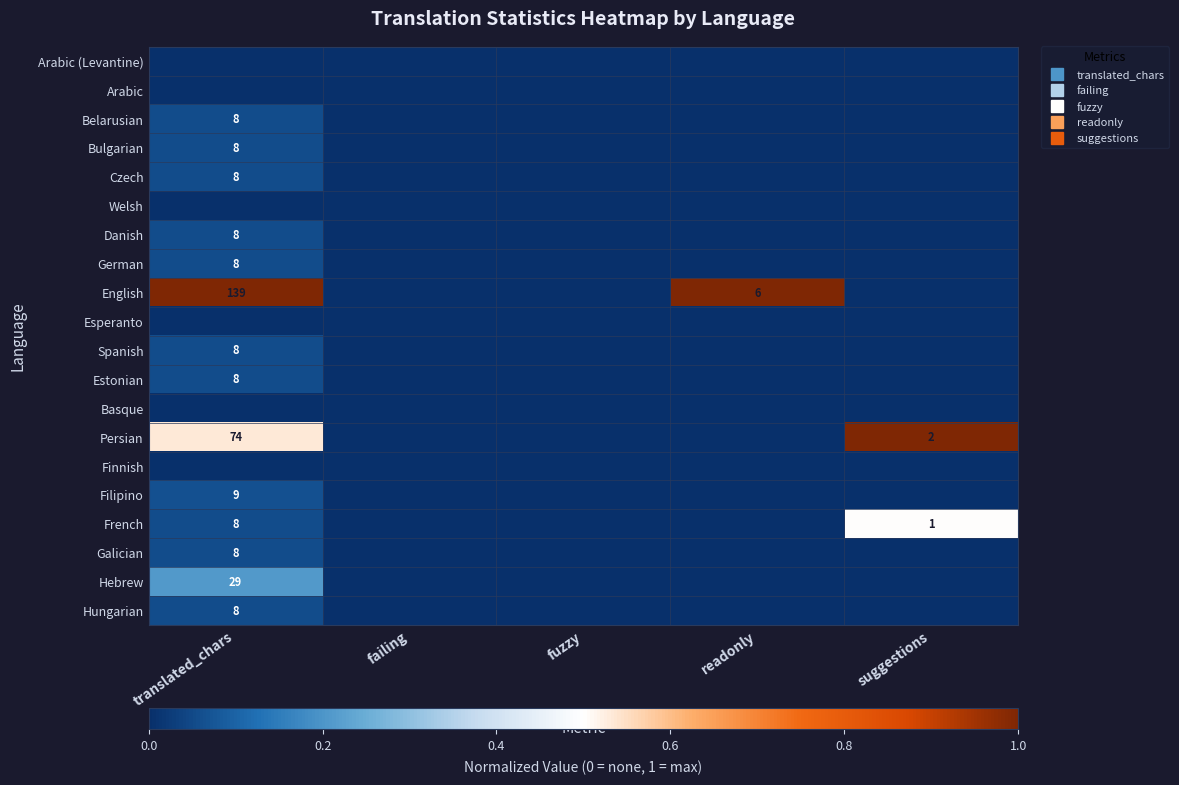

At fuzzy, list the series in order from largest to smallest.

Arabic (Levantine), Arabic, Belarusian, Bulgarian, Czech, Welsh, Danish, German, English, Esperanto, Spanish, Estonian, Basque, Persian, Finnish, Filipino, French, Galician, Hebrew, Hungarian